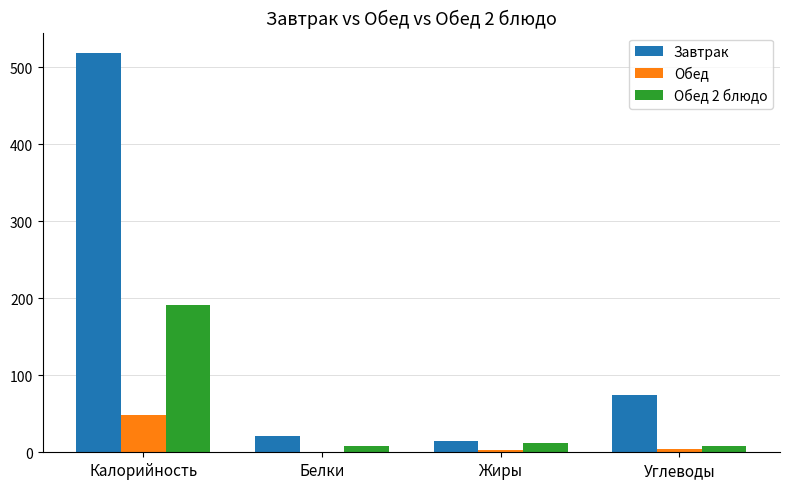

At which category is the sum across all series the highest?

Калорийность